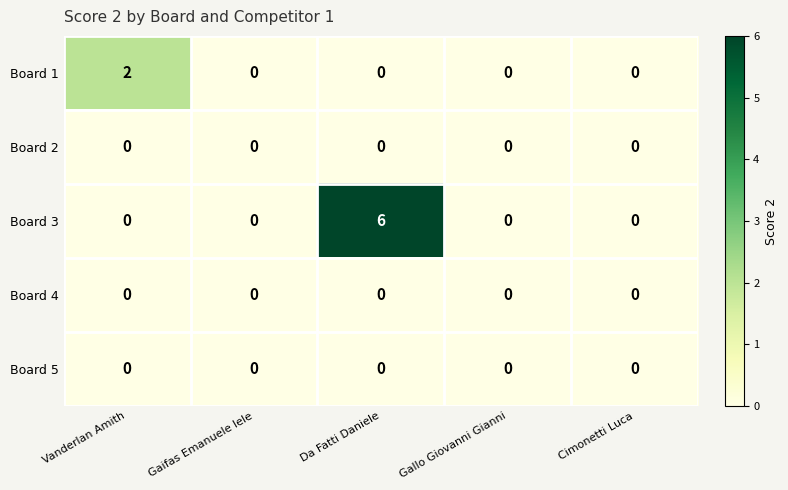

Reading right to left, transcribe all the data shown in this chart.

Board 1: 0	0	0	0	2
Board 2: 0	0	0	0	0
Board 3: 0	0	6	0	0
Board 4: 0	0	0	0	0
Board 5: 0	0	0	0	0